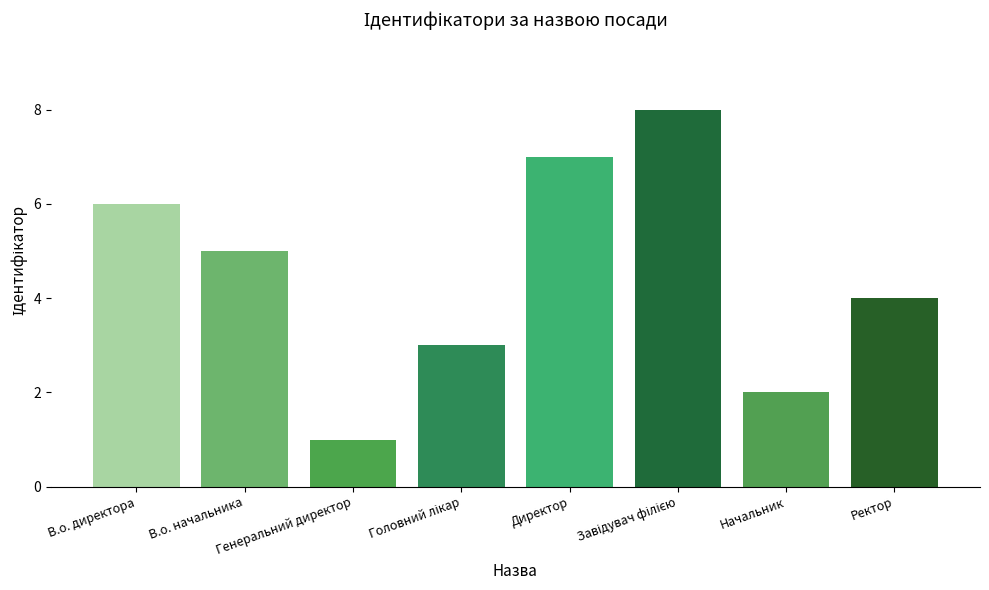

What is the difference between the maximum and minimum values?

7